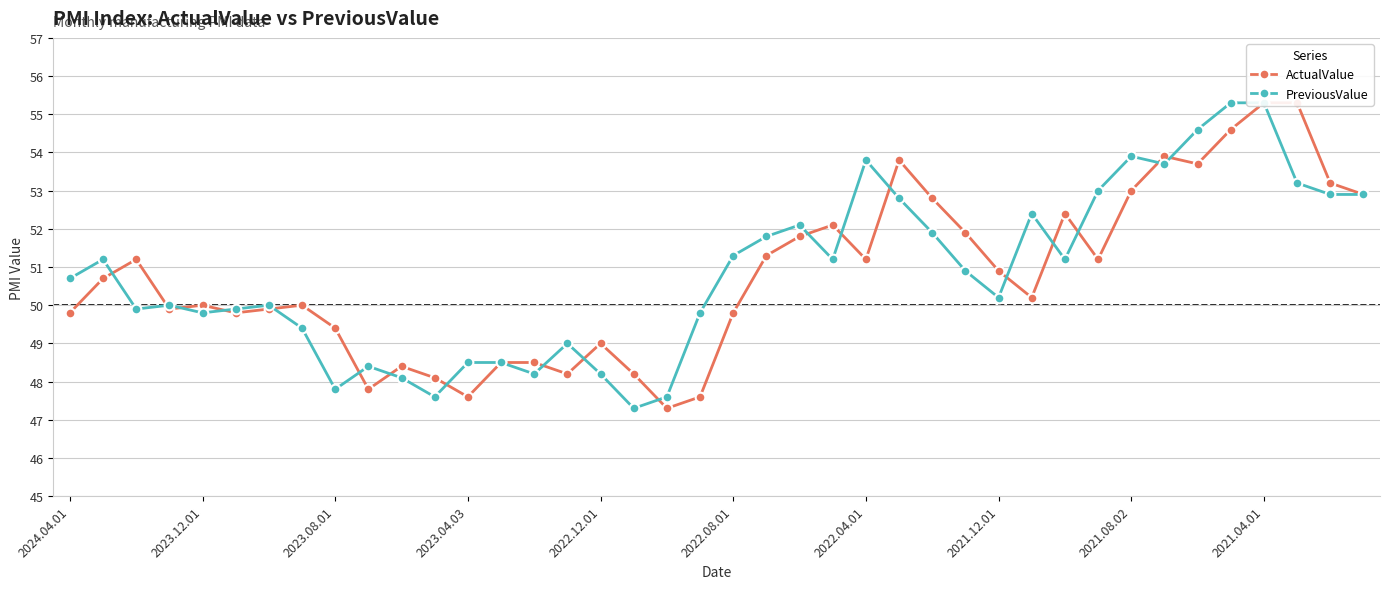

Which series has the largest total across all categories?

PreviousValue